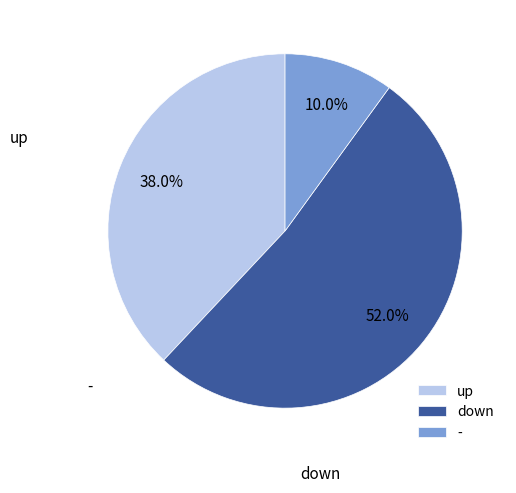

To the nearest percent, what percentage of the pie is down?

52%